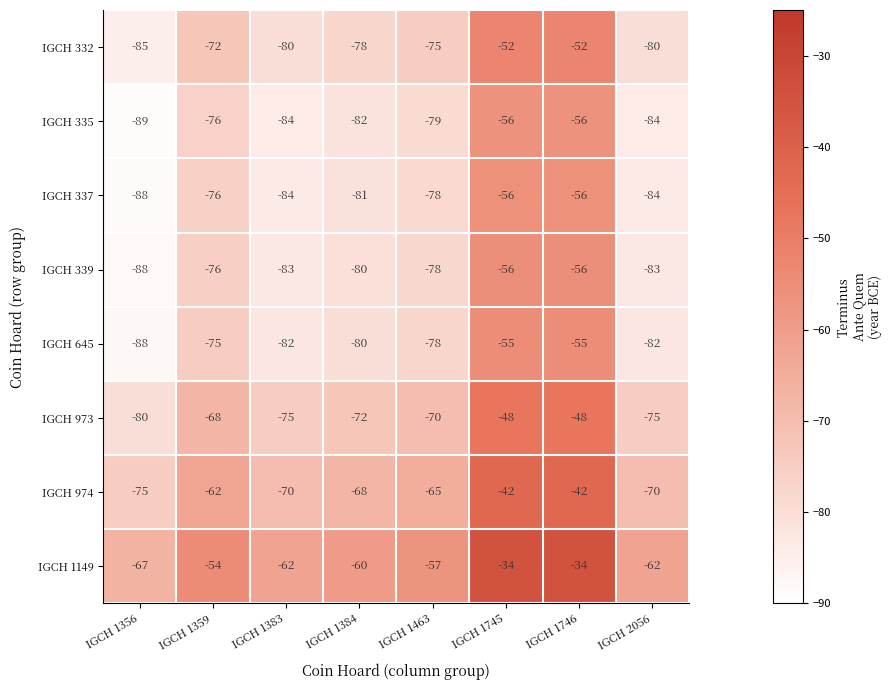

At which label is IGCH 332 closest to -68?

IGCH 1359